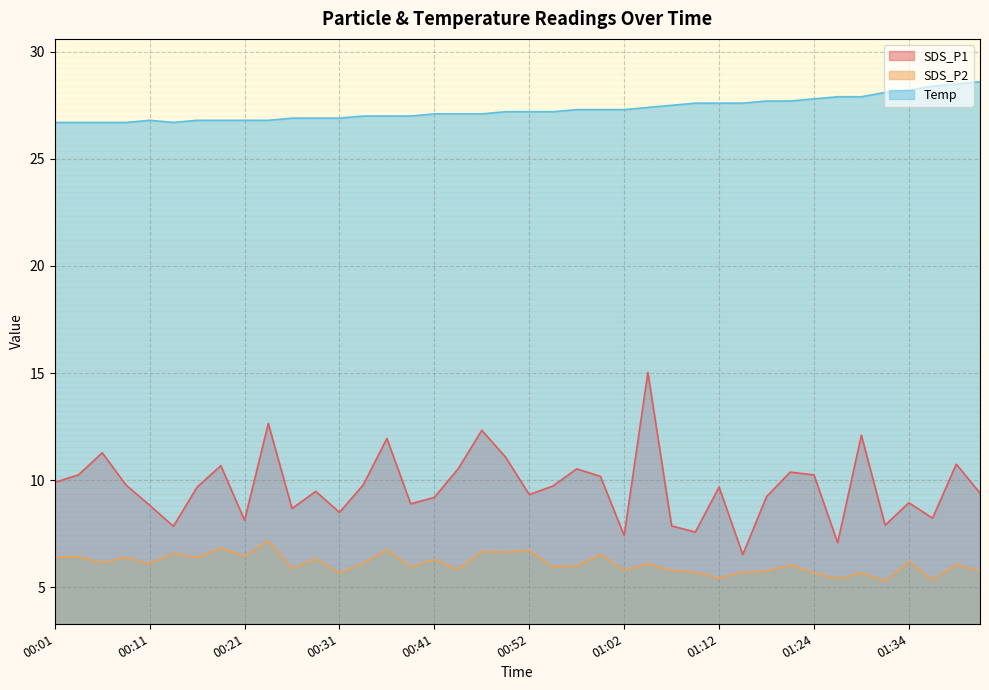

True or false: SDS_P1 and SDS_P2 cross at least once.

False